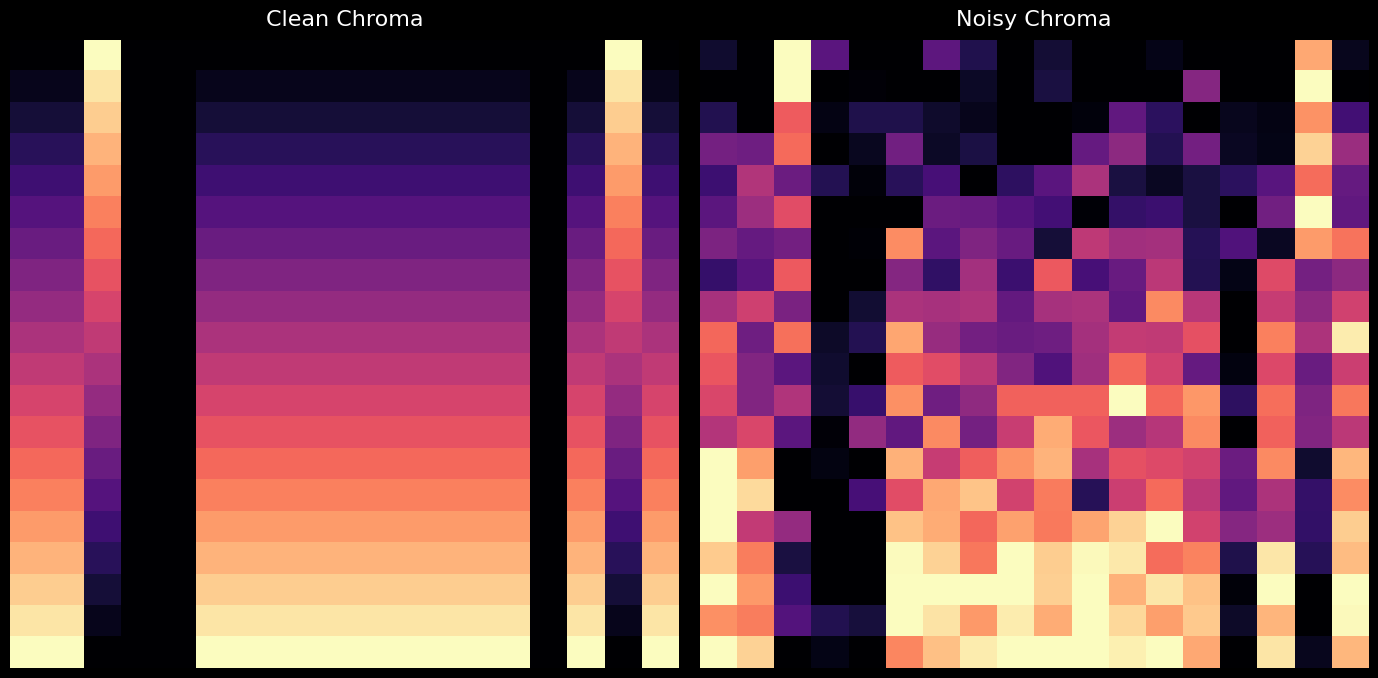

How many categories are shown in the chart?

18